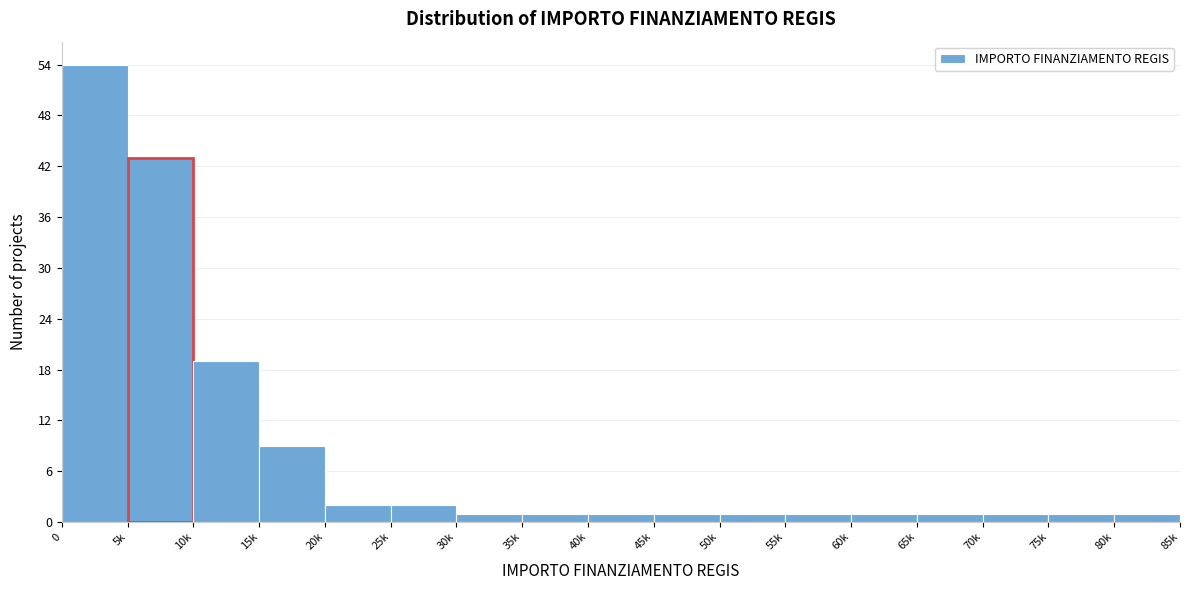

Reading right to left, extract all data points from this chart.

1	1	1	1	1	1	1	1	1	1	1	2	2	9	19	43	54